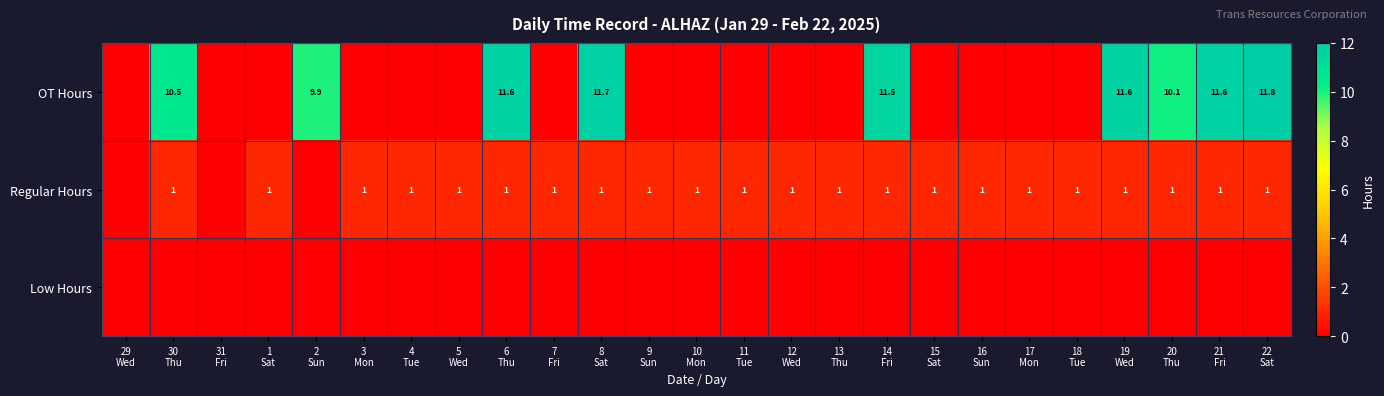

What is the maximum value shown in the chart?

11.8